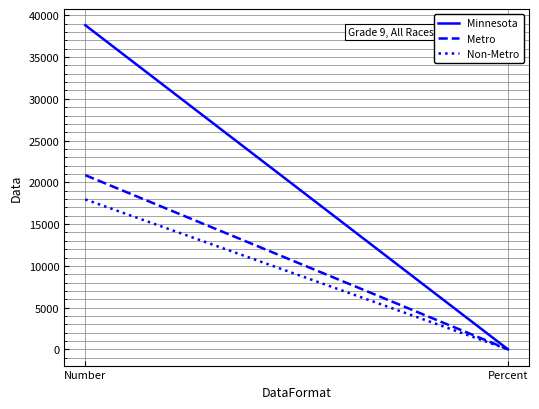

Reading right to left, list all the values displayed in this chart.

Minnesota: Percent=0.9	Number=38811.0
Metro: Percent=0.9	Number=20856.0
Non-Metro: Percent=0.9	Number=17955.0